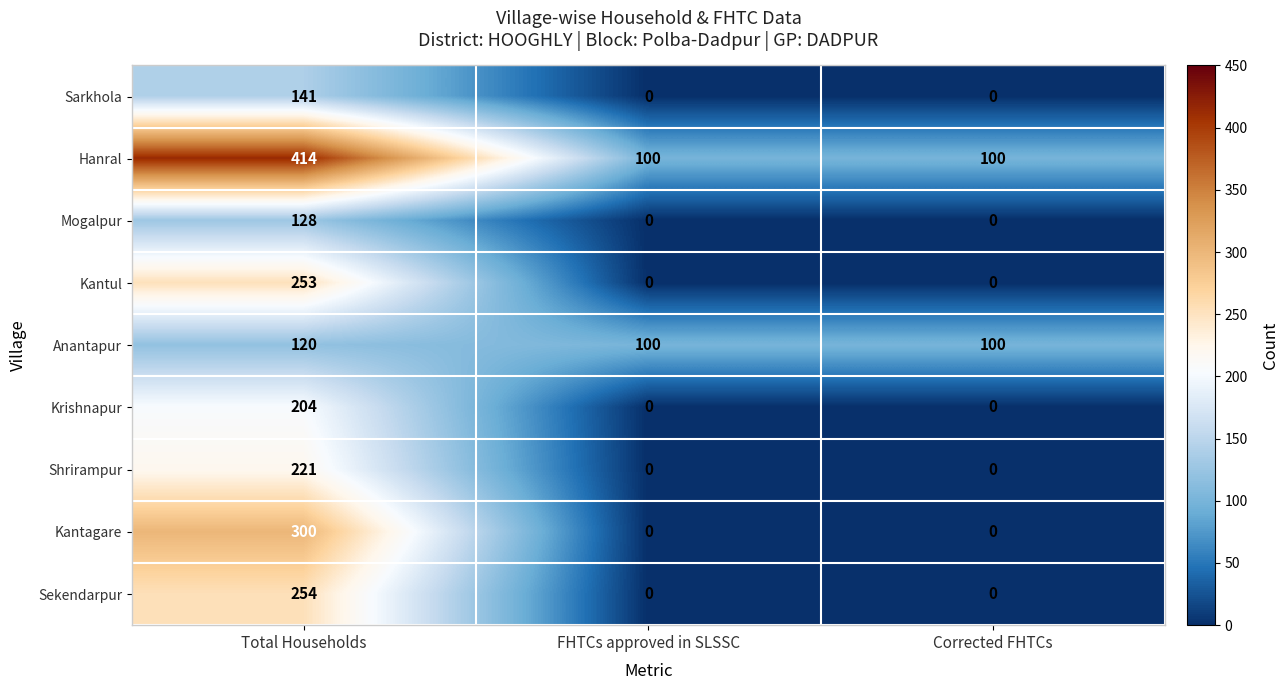

At which category is the sum across all series the highest?

Total Households